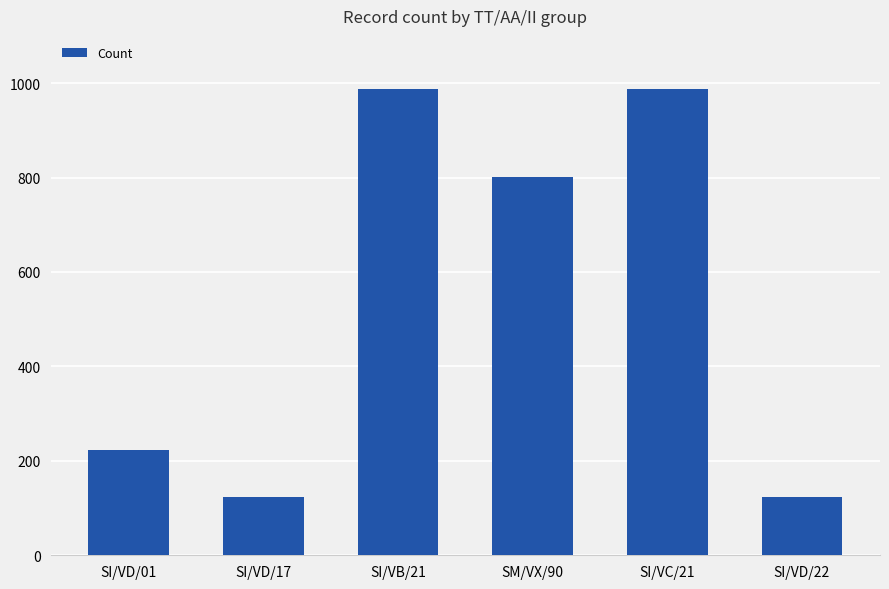

What is the change in value from SI/VB/21 to SM/VX/90?

-186